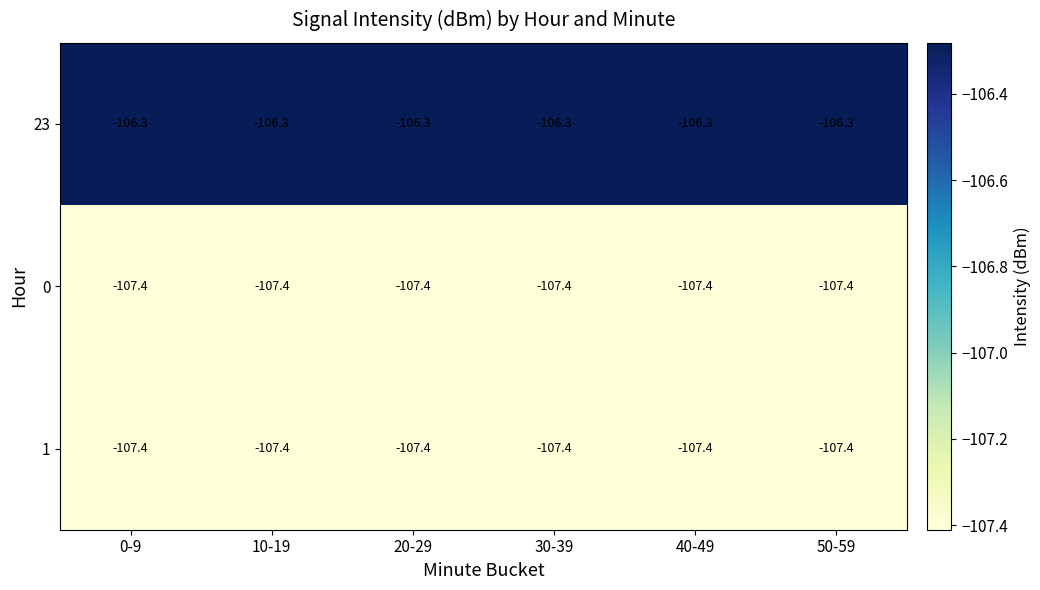

The value of 1 at 20-29 is -107.4. True or false?

True